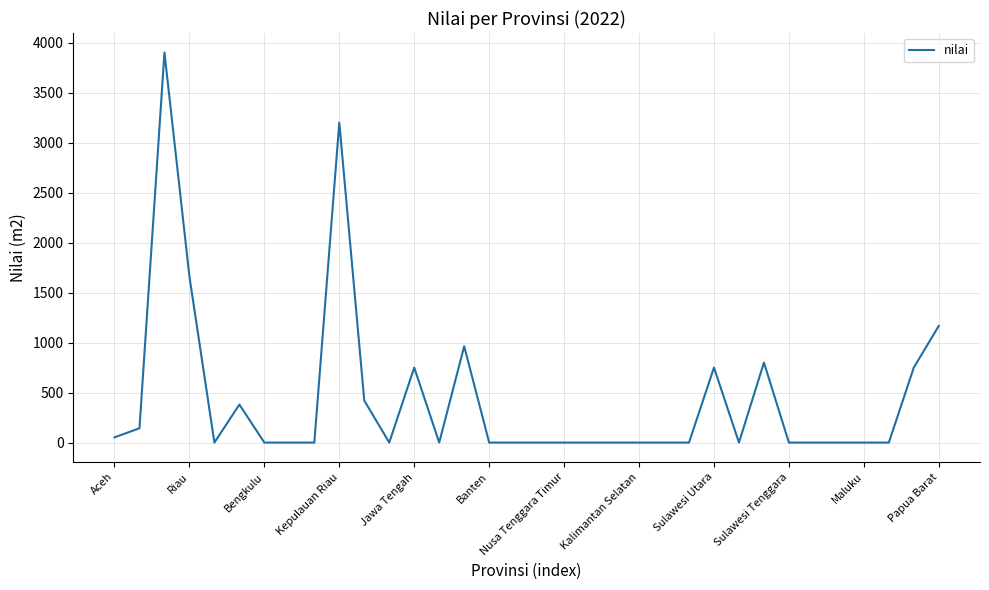

What is the maximum value shown in the chart?

3900